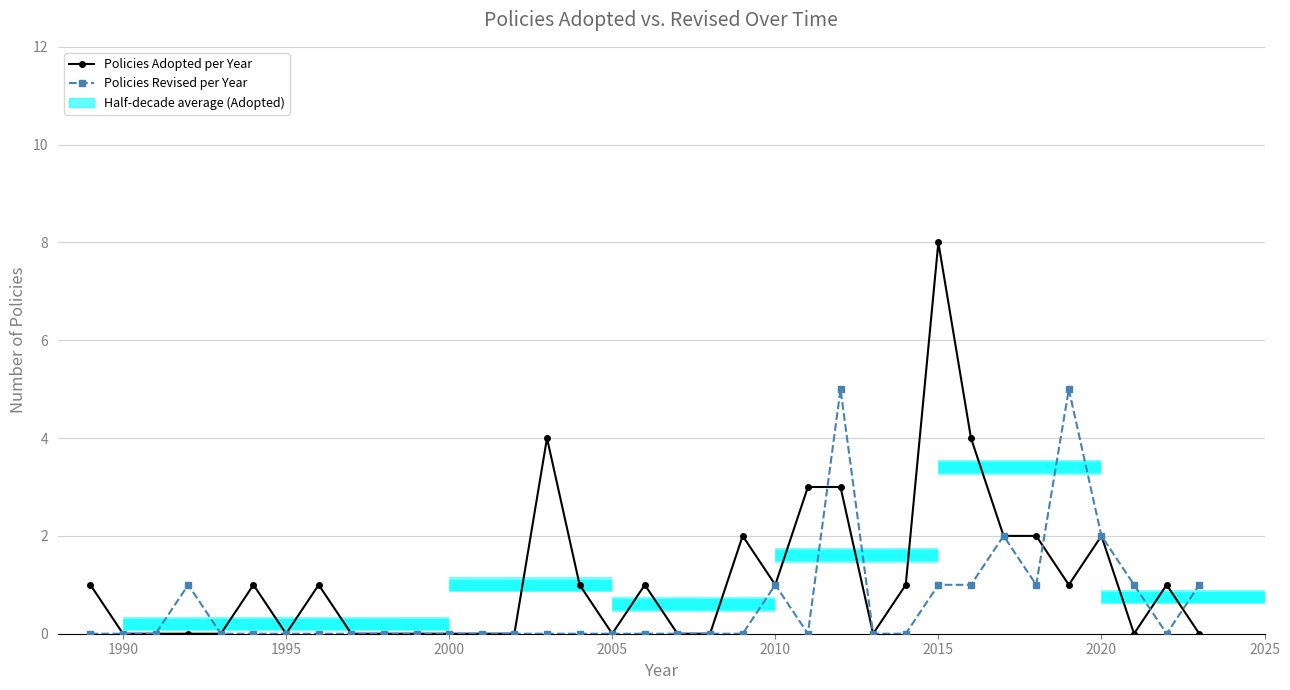

Is it true that Policies Adopted per Year equals -4 at 2005?

False